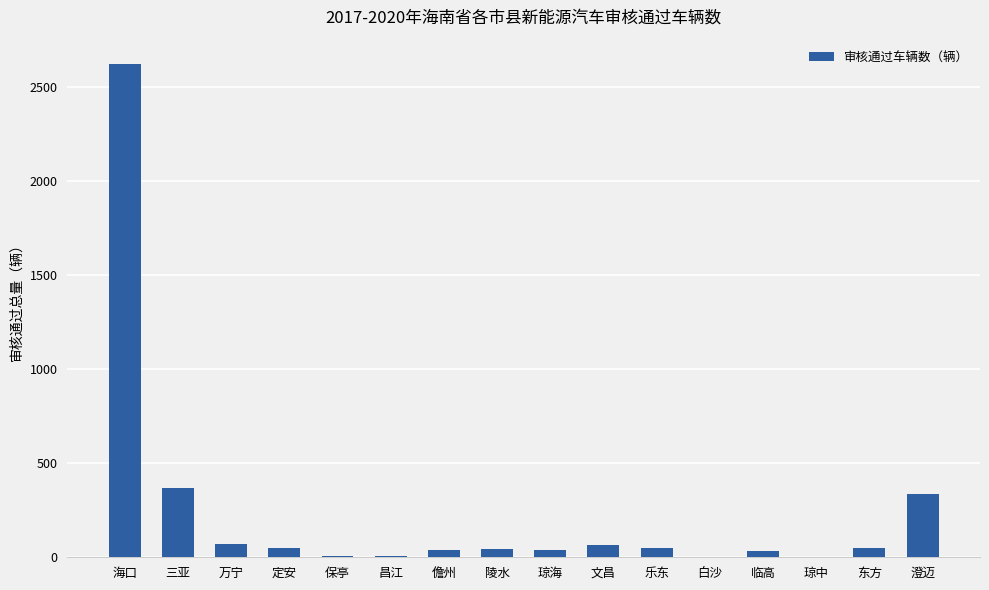

Read the value at 琼海, to the nearest 10.

40